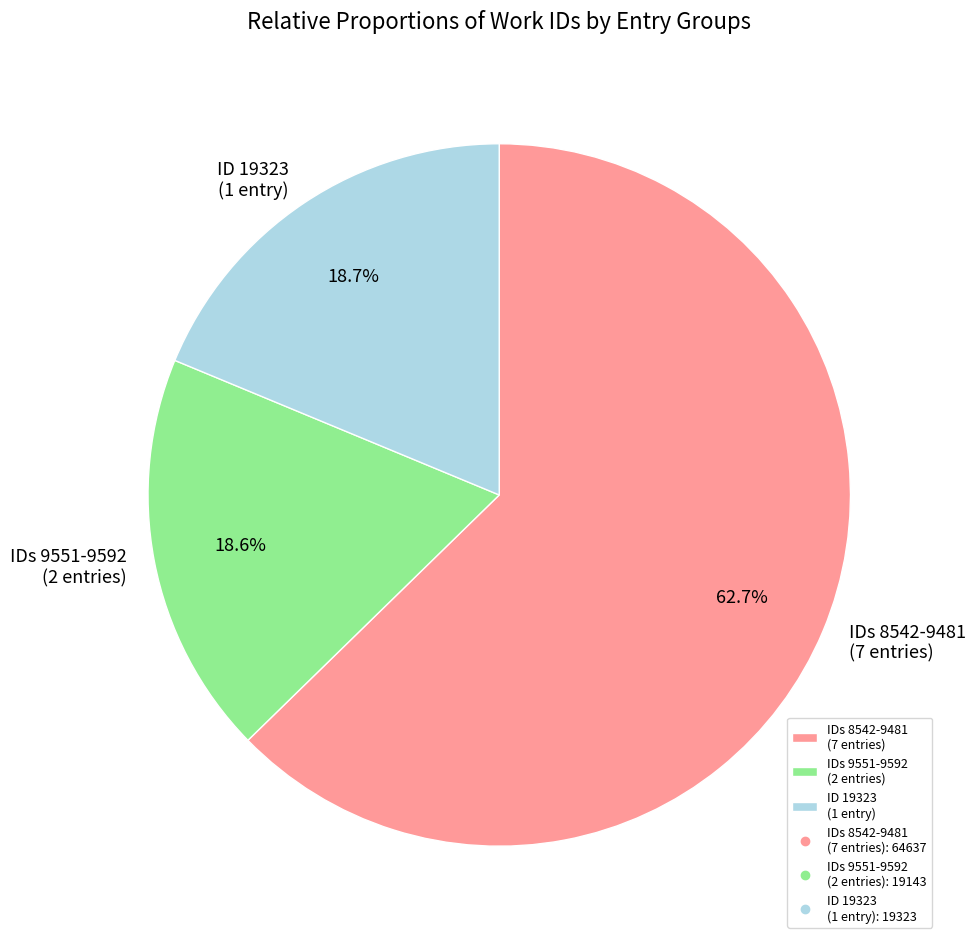

What is the largest slice in the pie chart?

IDs 8542-9481 (7 entries)